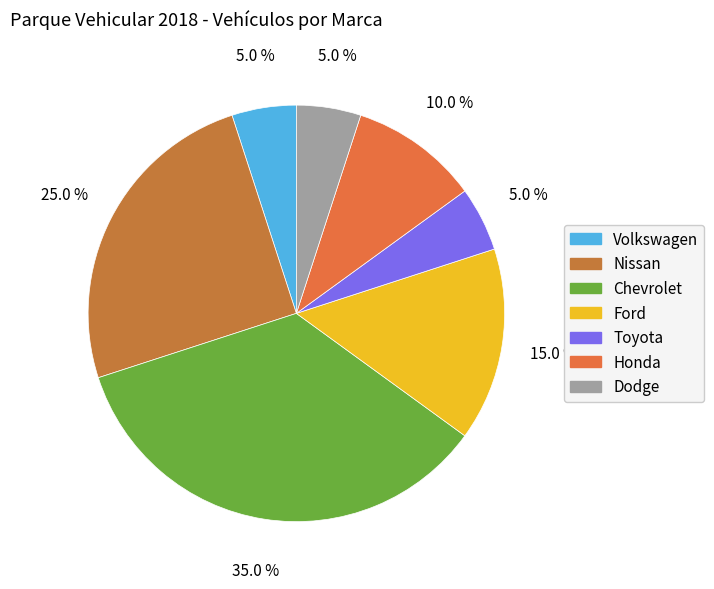

How many segments does this pie chart have?

7